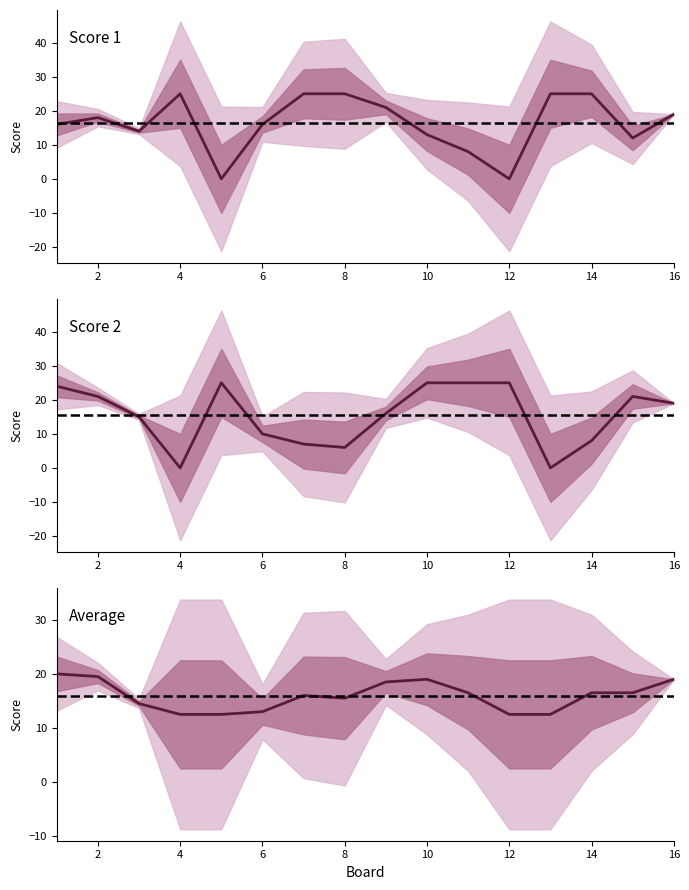

How many values in the Score 1 series exceed 18?

7